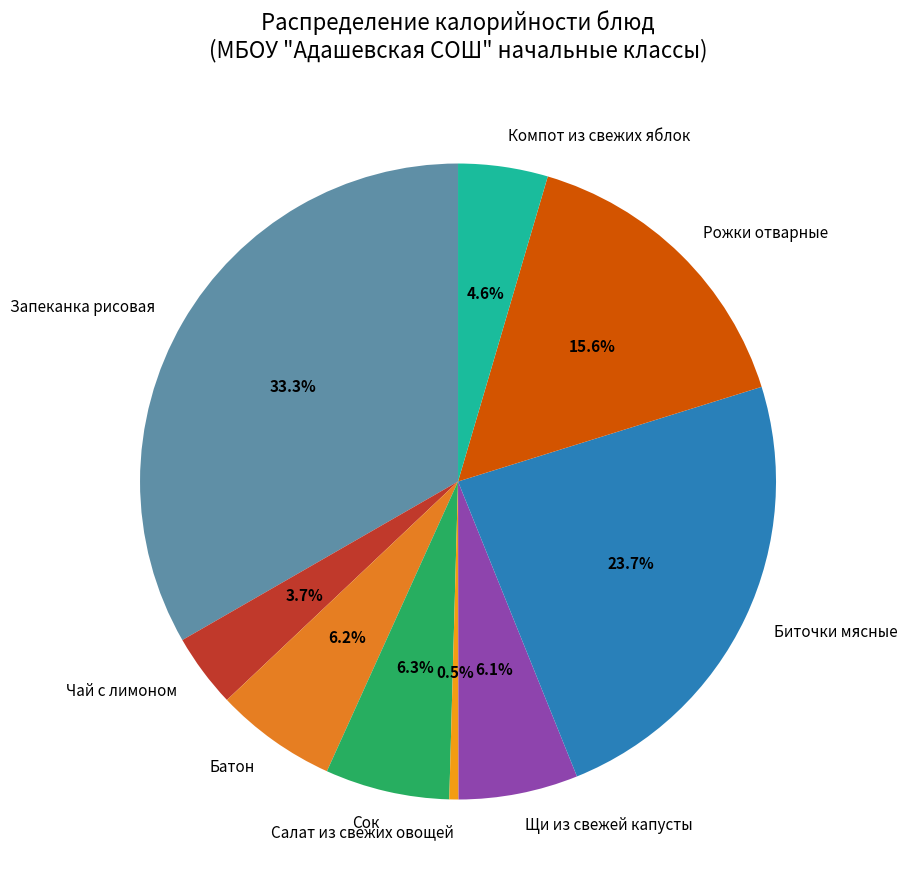

Which slice is the smallest?

Салат из свежих овощей